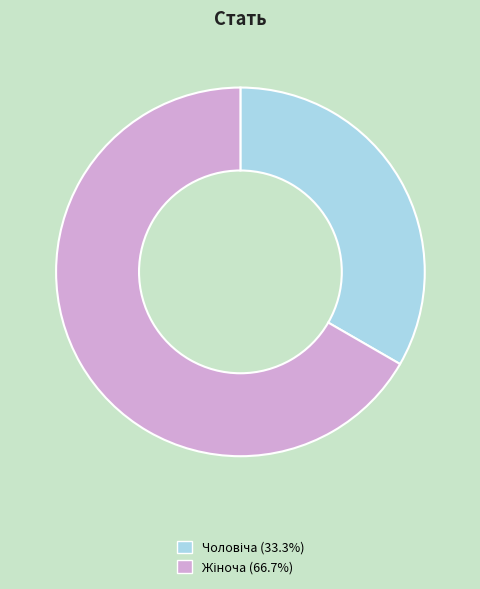

Is there a majority slice in this chart?

Yes